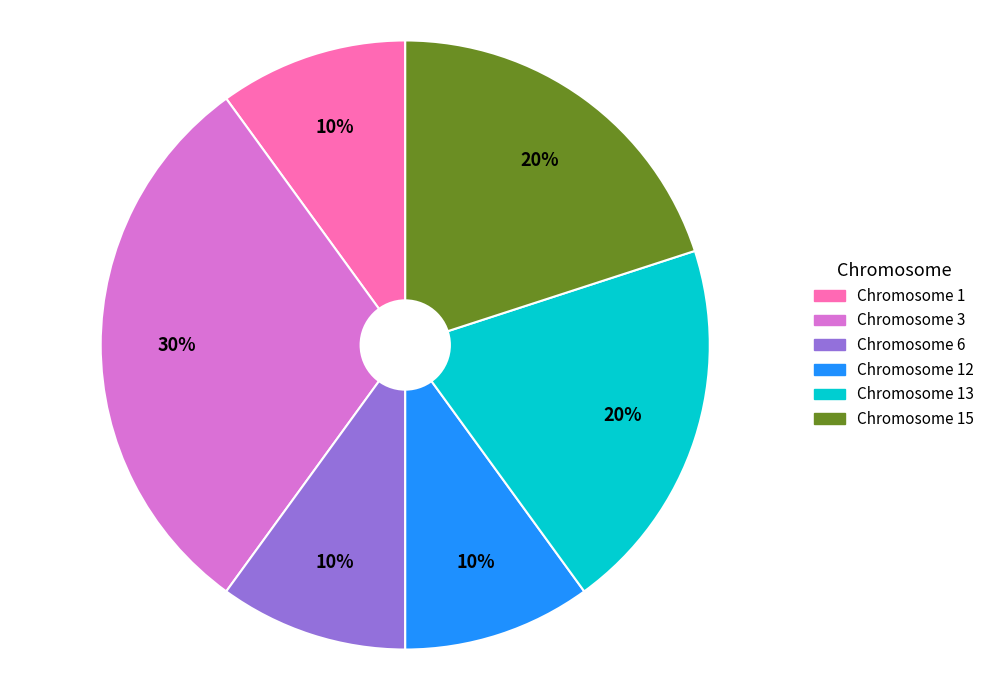

Does any single category account for the majority?

No